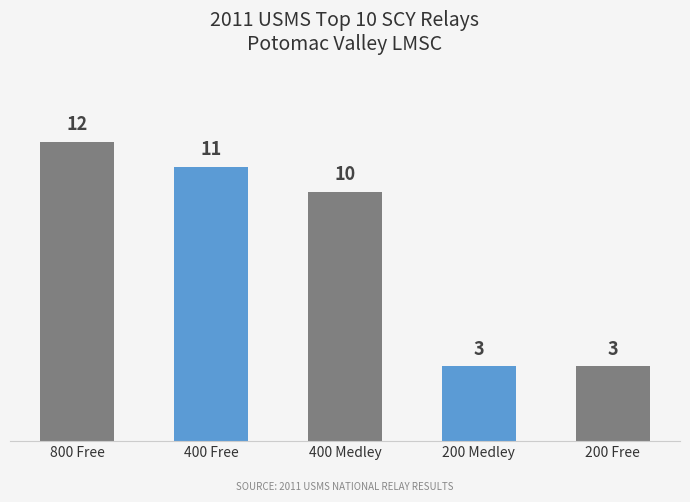

Reading left to right, list all the values displayed in this chart.

12	11	10	3	3